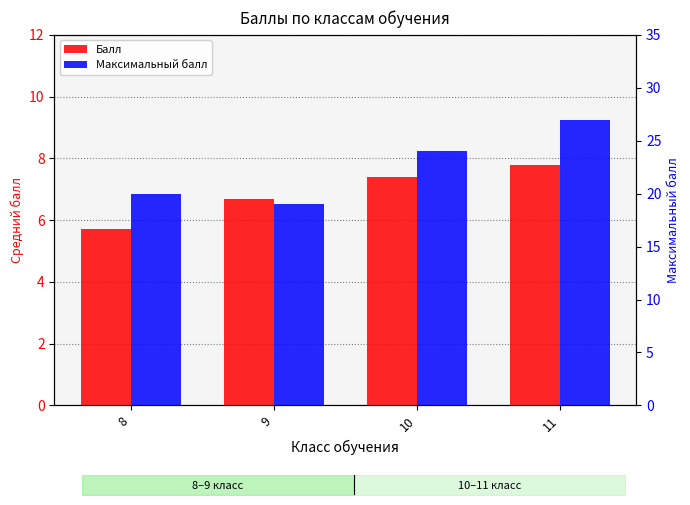

The value of Максимальный балл at 10 is 5.2. True or false?

False